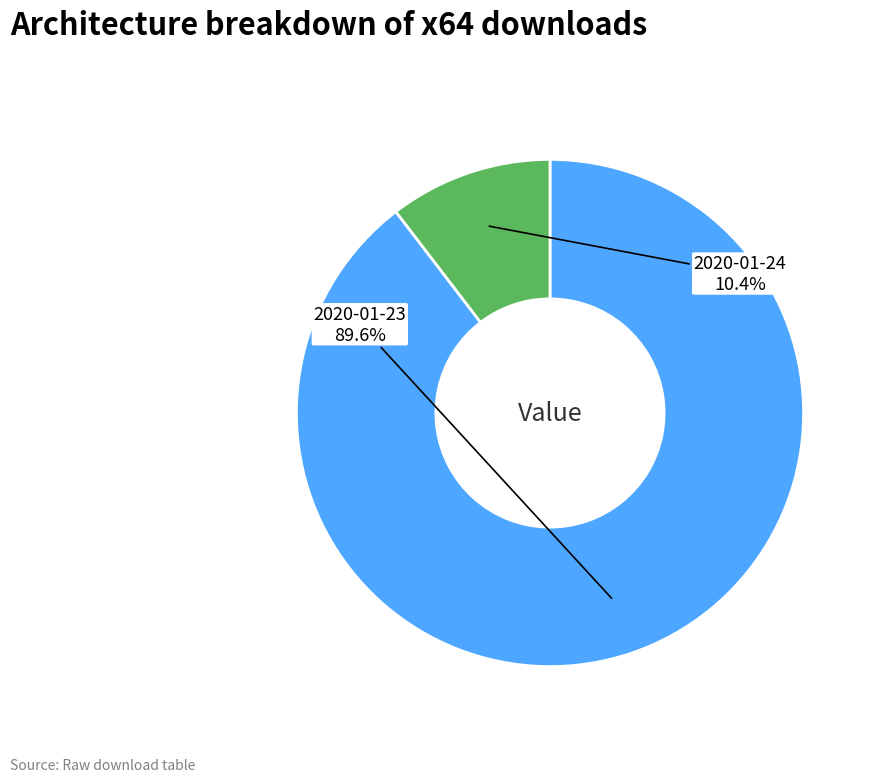

To the nearest percent, what is the combined percentage of 2020-01-23 and 2020-01-24?

100%